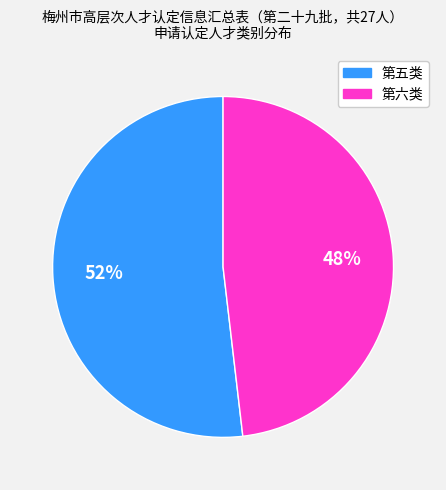

True or false: 第五类 accounts for 58% of the total.

False